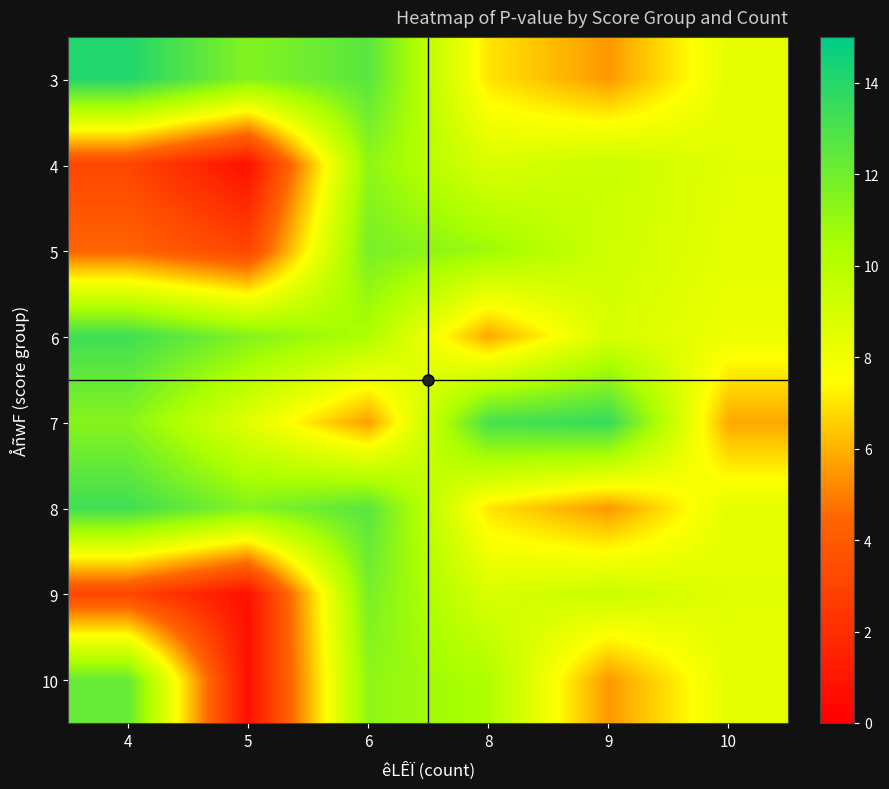

At how many categories does at least one series exceed 2?

6